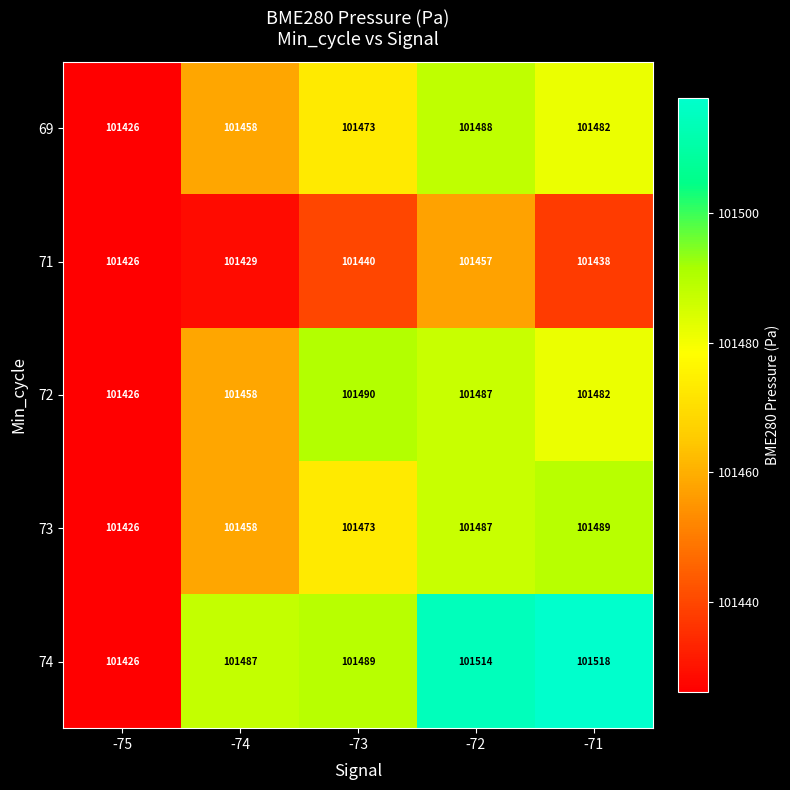

How many categories are shown in the chart?

5